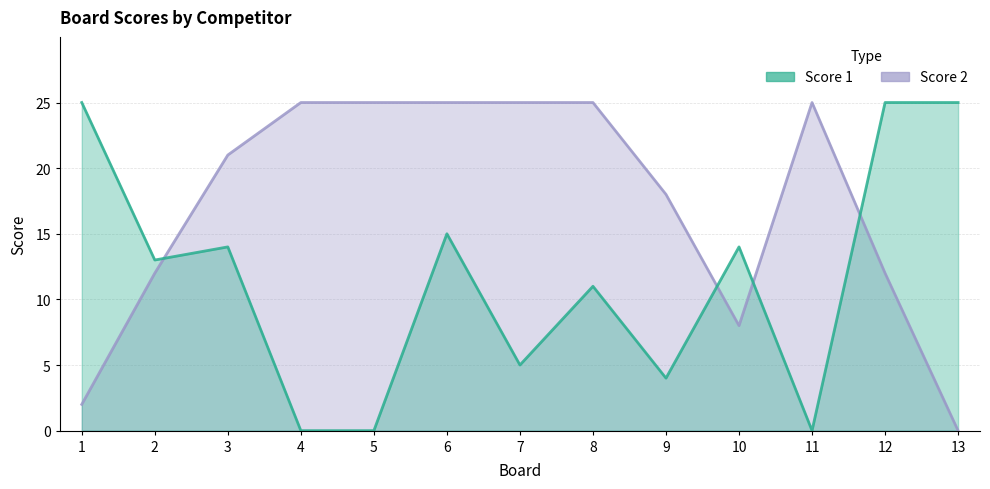

How many intersections are there between Score 2 and Score 1?

4